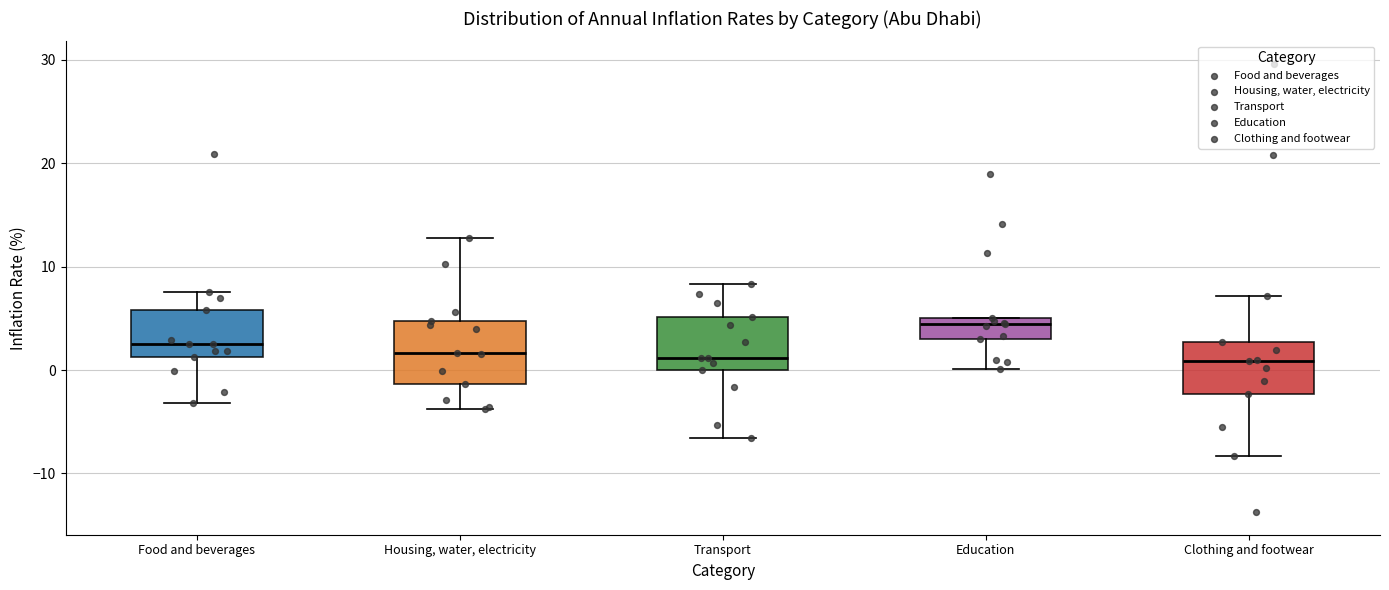

Reading left to right, read every box against the y-axis: the position of its median line, the range the box covers, and the ends of its whiskers. The values are not printed on the chart, so give them approximately, as read against the axis.

Food and beverages: median 2, box 1 to 6, whiskers -3 to 8
Housing, water, electricity: median 2, box -1 to 5, whiskers -4 to 13
Transport: median 1, box 0 to 5, whiskers -7 to 8
Education: median 4, box 3 to 5, whiskers 0 to 5
Clothing and footwear: median 1, box -2 to 3, whiskers -8 to 7